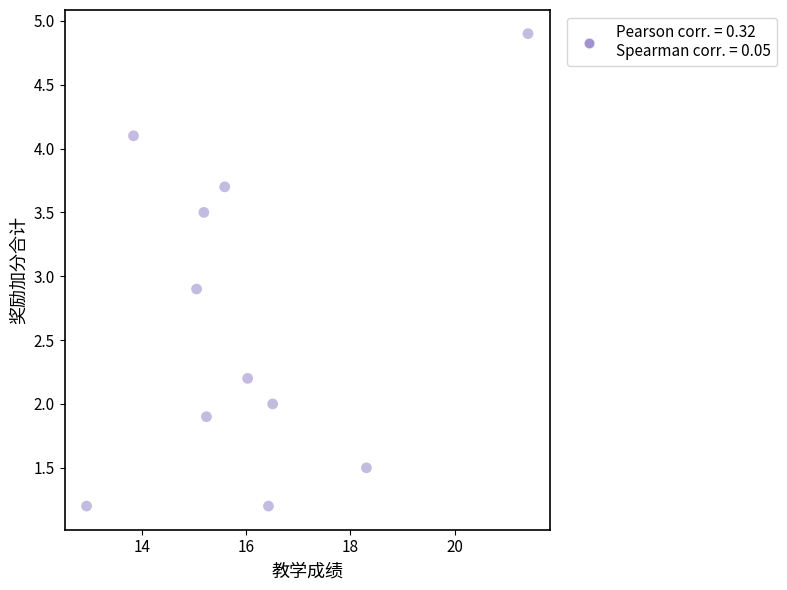

What is the average Y value?

2.6